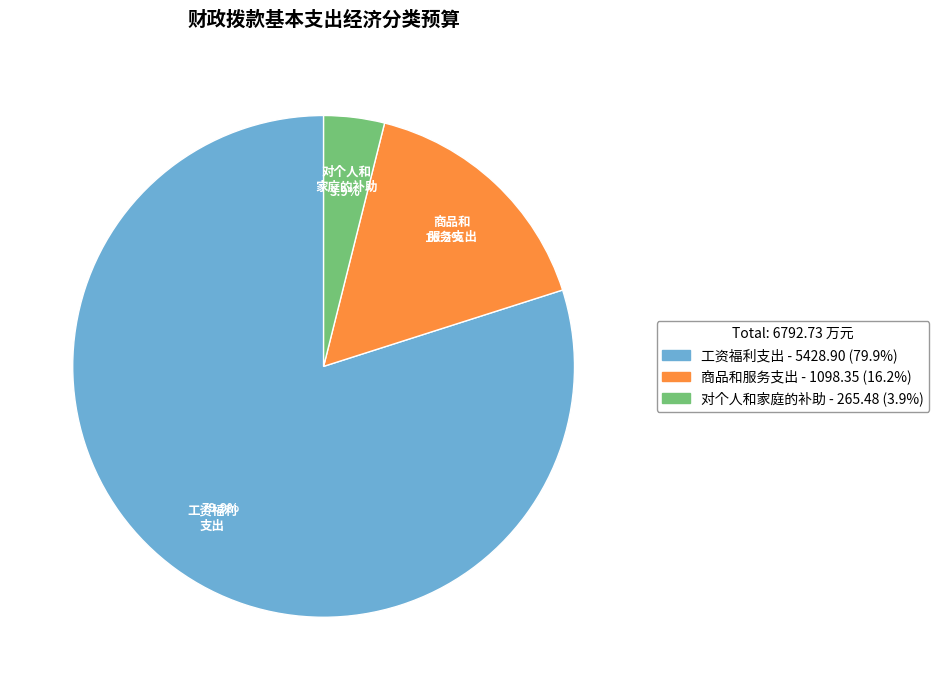

What is the majority slice?

工资福利支出